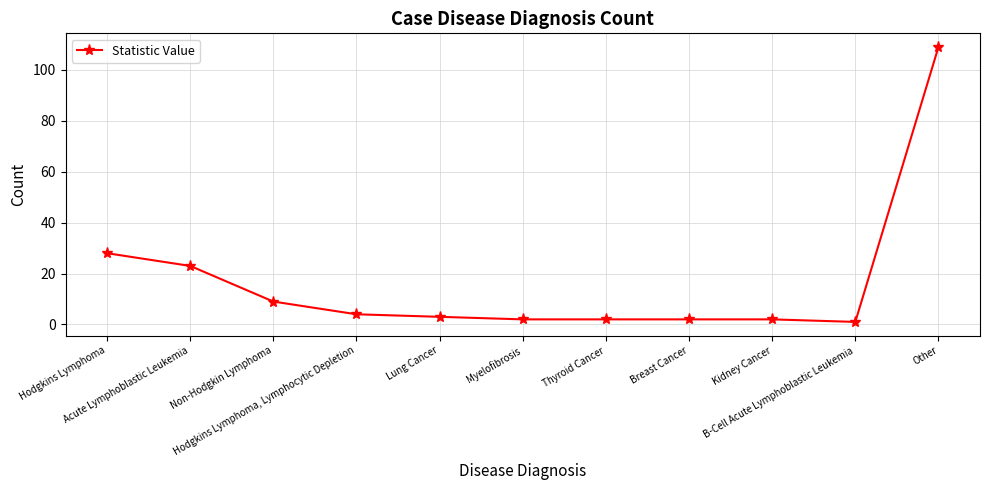

Which has a higher value, Other or Acute Lymphoblastic Leukemia?

Other